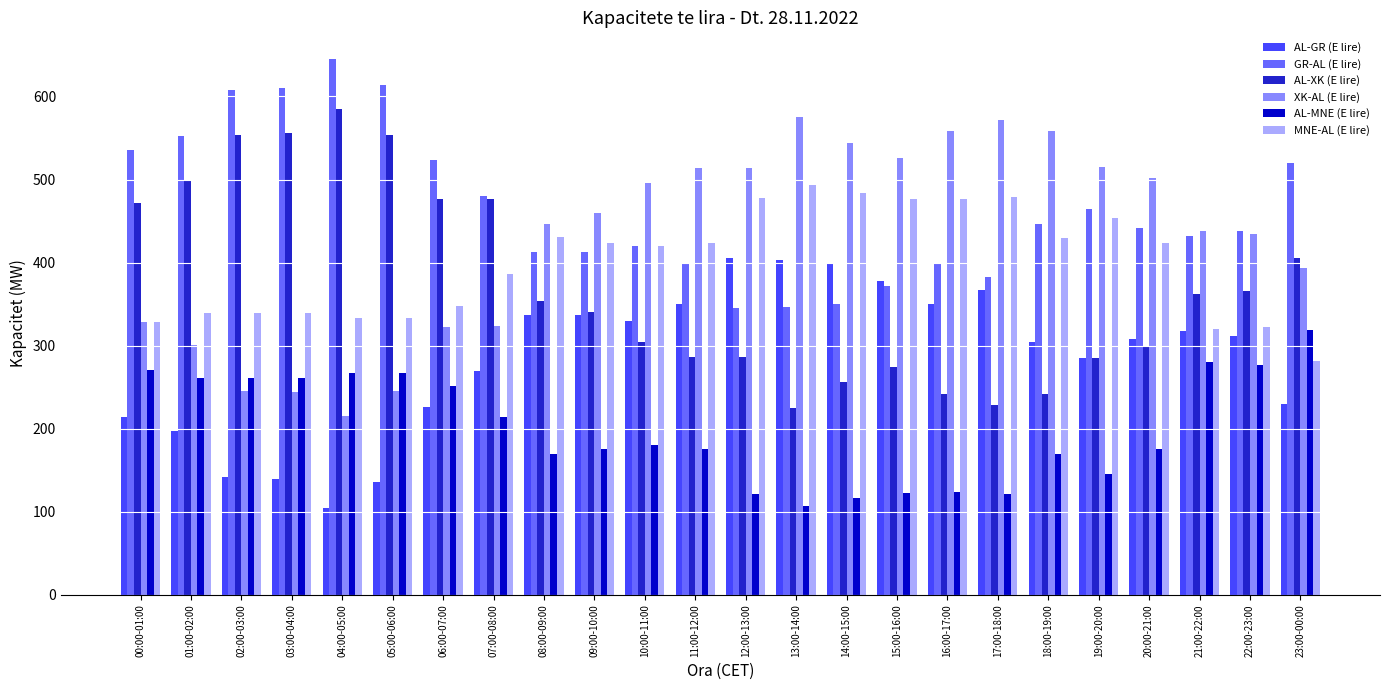

Is the value of AL-GR (E lire) at 20:00-21:00 greater than the value of GR-AL (E lire) at 02:00-03:00?

No